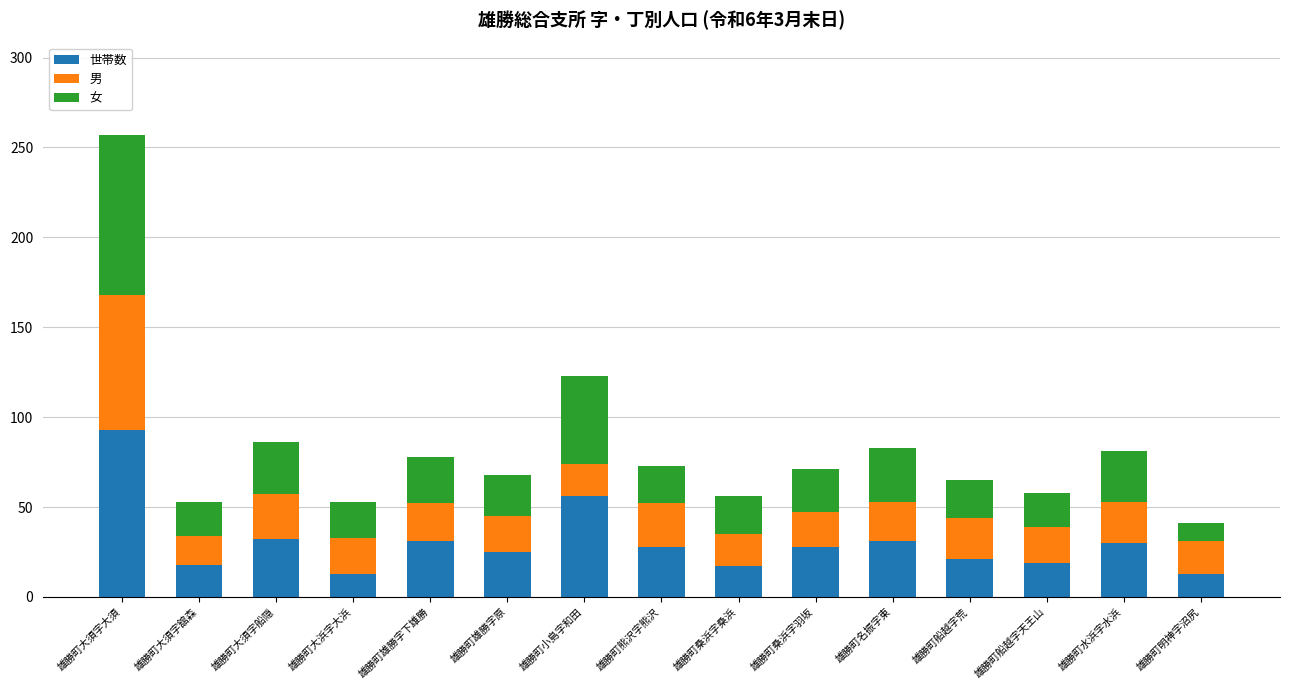

What are all the series names shown in the legend?

世帯数, 男, 女